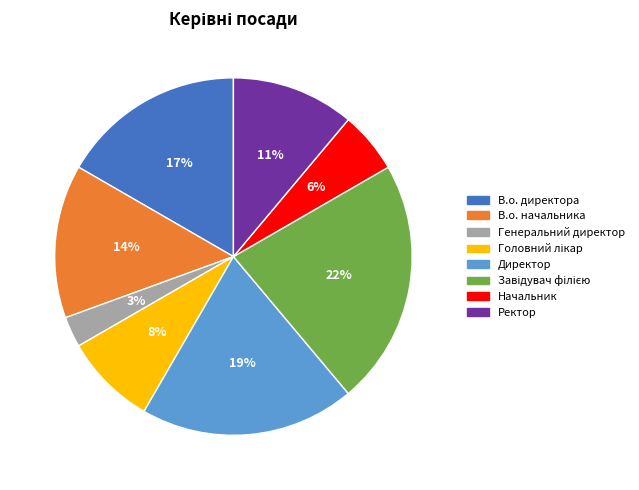

Between Ректор and Начальник, which is larger?

Ректор